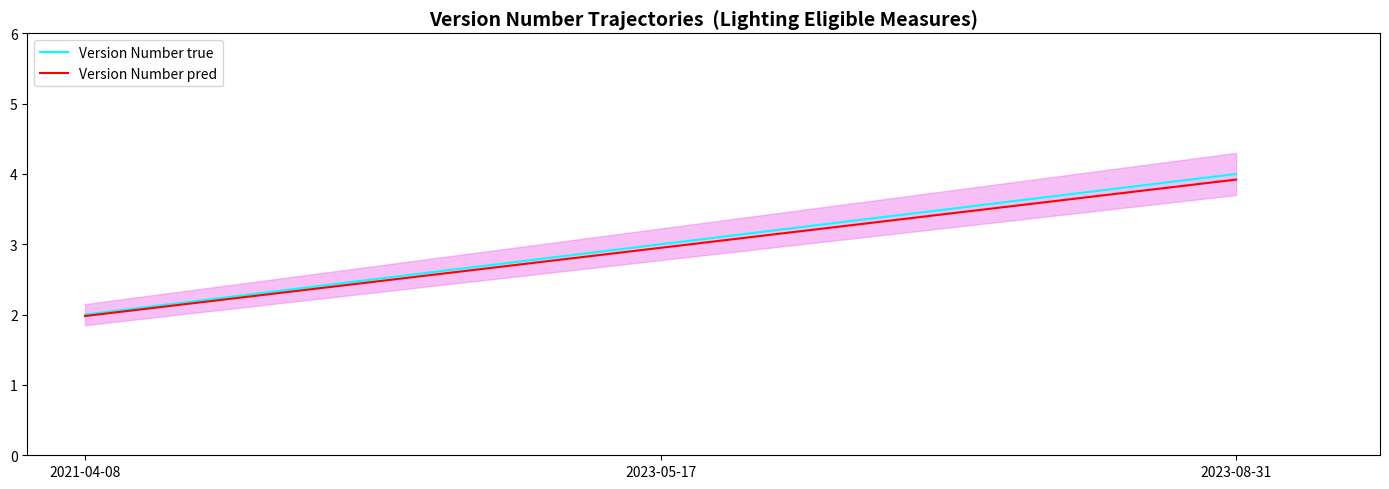

Is it true that Version Number true equals 2.0 at 2021-04-08?

True